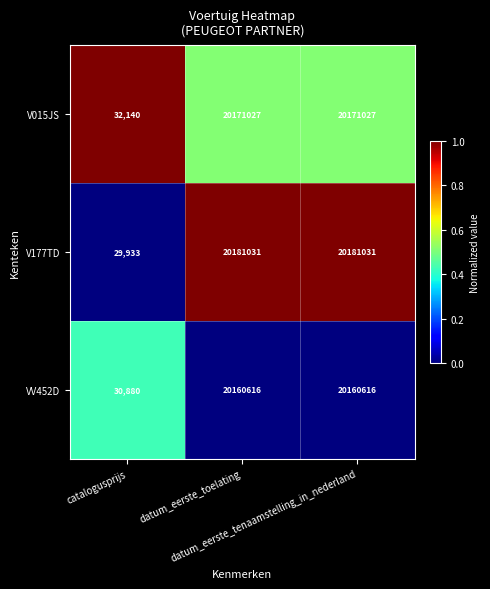

Rank the series by their maximum value, from highest to lowest.

V177TD, V015JS, VV452D